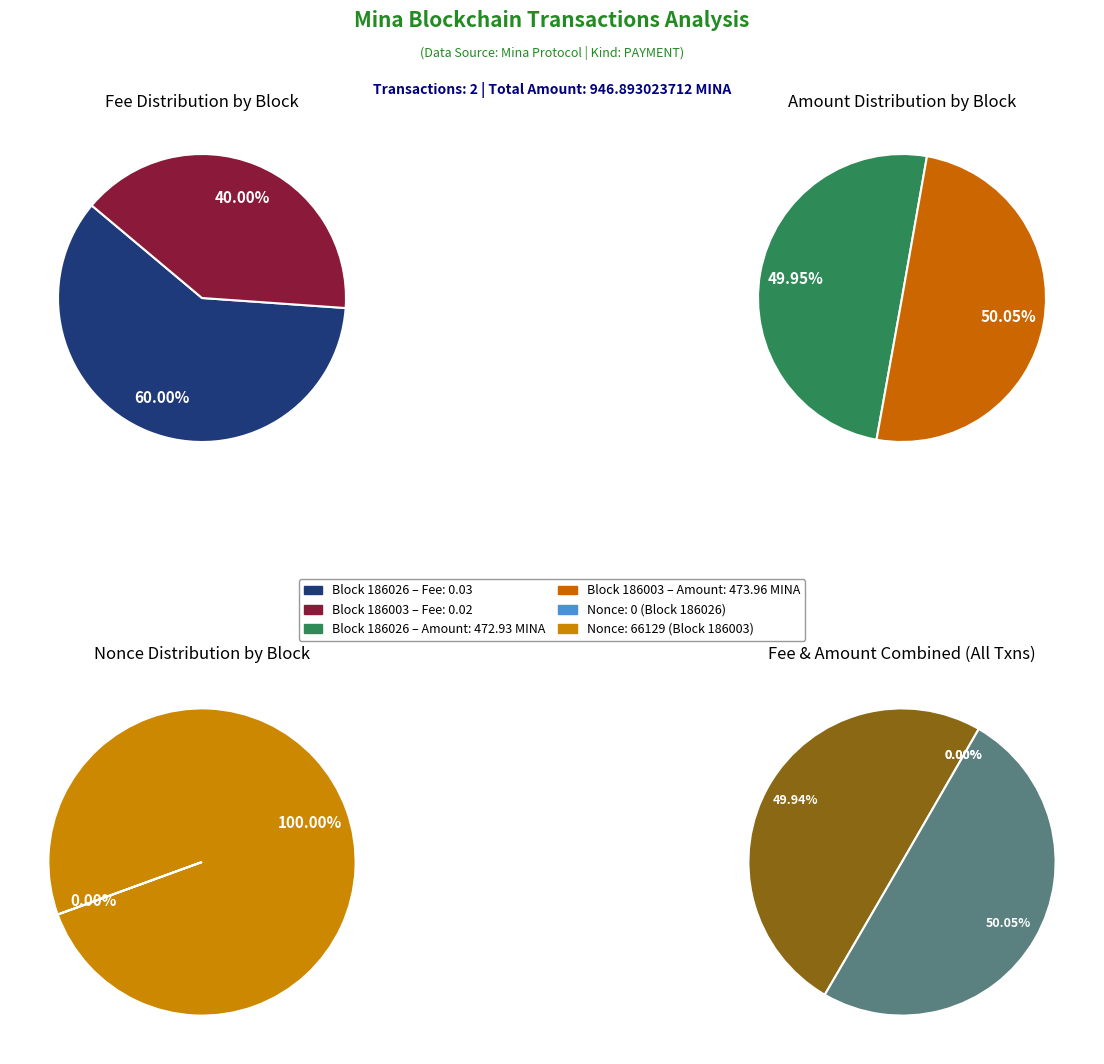

To the nearest percent, what percentage of the pie is 186026?

60%